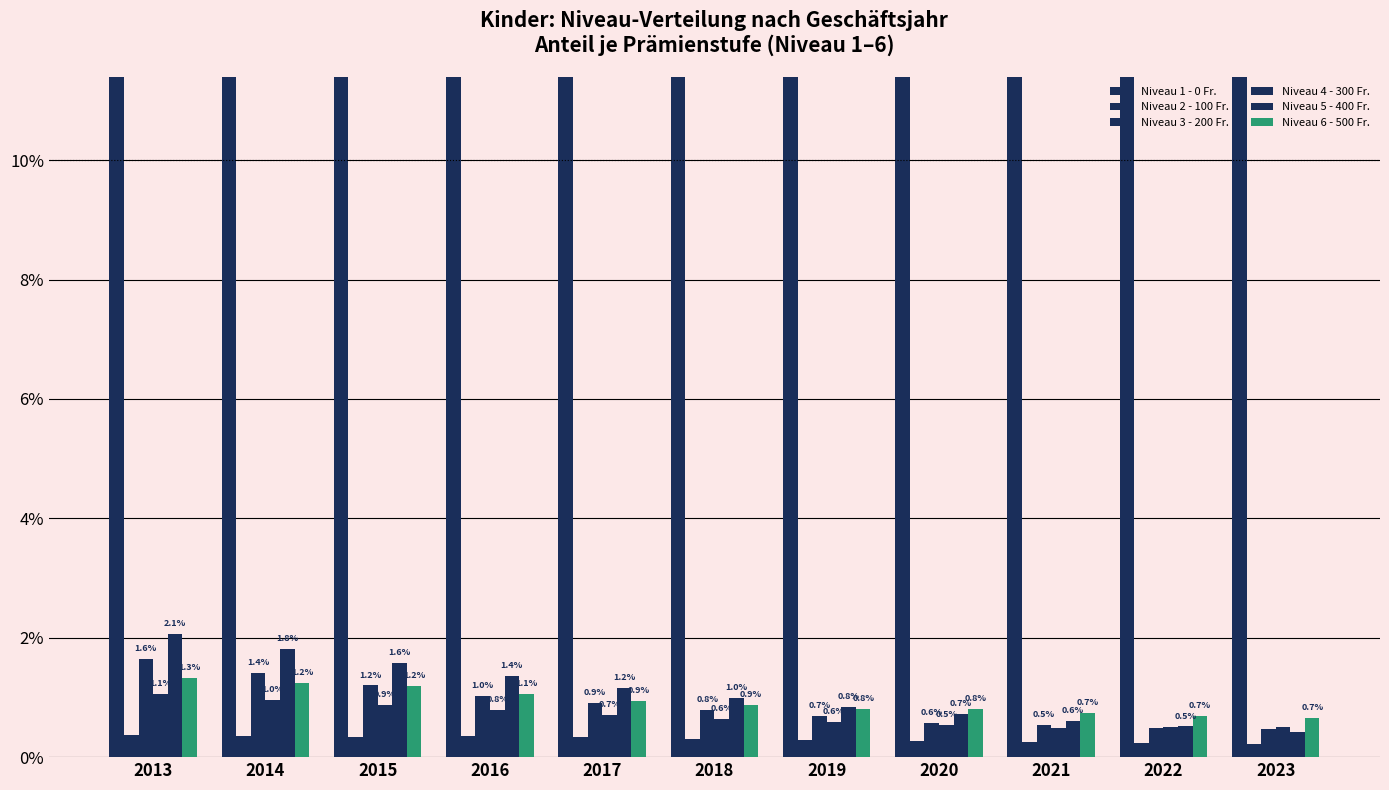

True or false: Niveau 6 - 500 Fr. has a value of 1.1 at 2016.

True